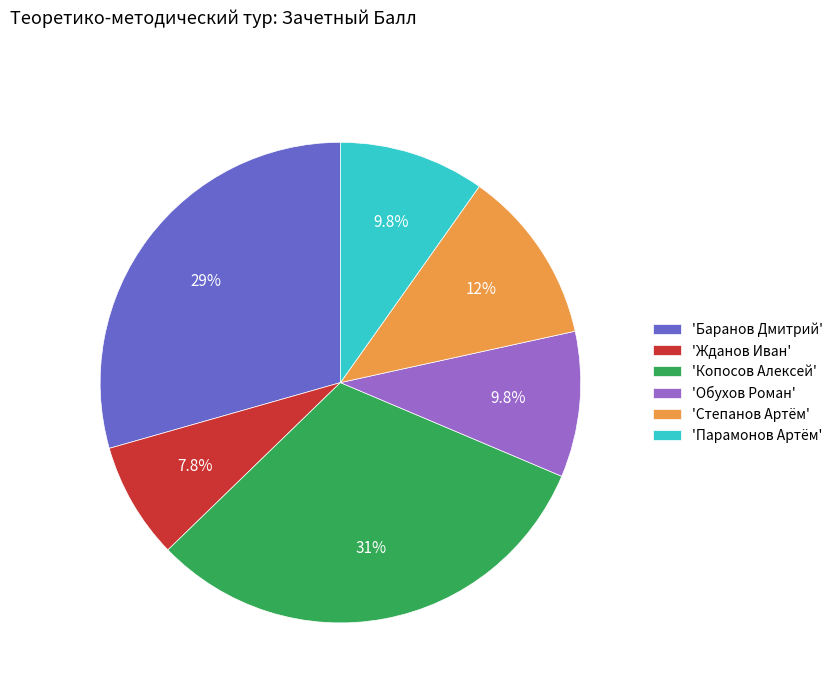

How many slices are in this pie chart?

6